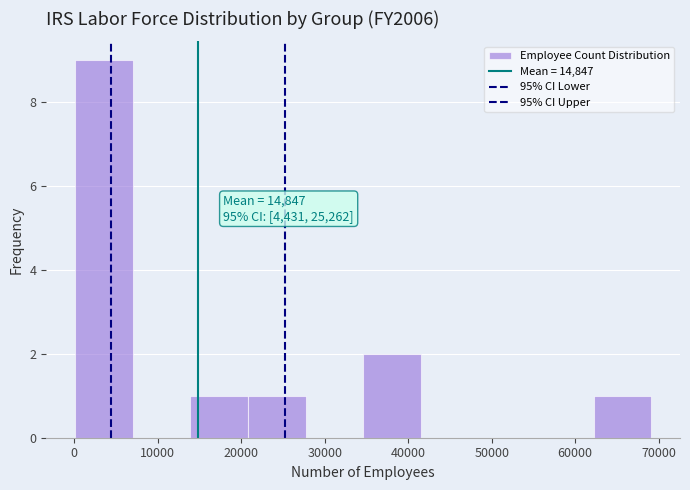

Which range on the x-axis has the tallest bar?

0 to 7000